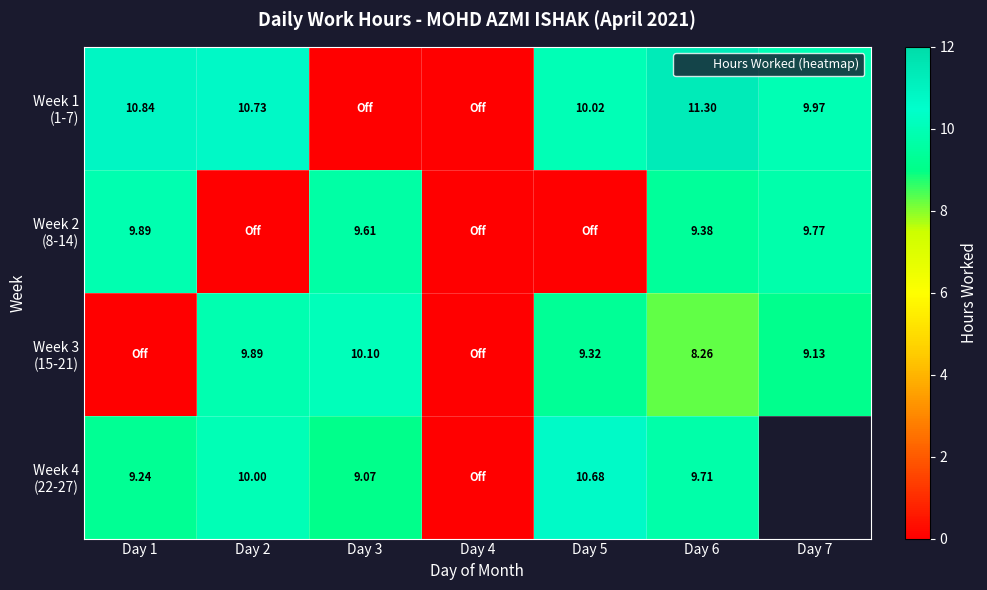

At which label does Week 2 (8-14) reach its minimum?

Day 2